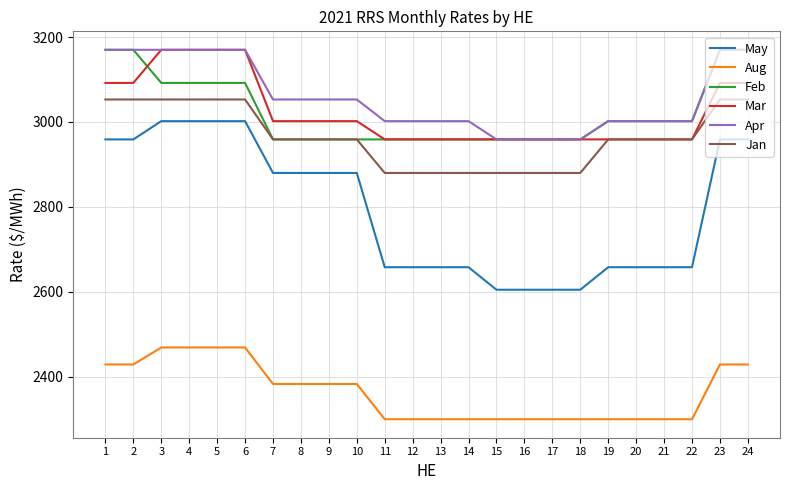

What is the difference between the maximum and minimum values in the May series?

397